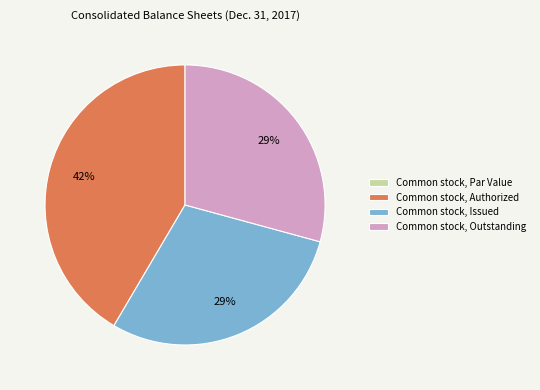

Combined, do Common stock, Issued and Common stock, Authorized account for over 50%?

Yes